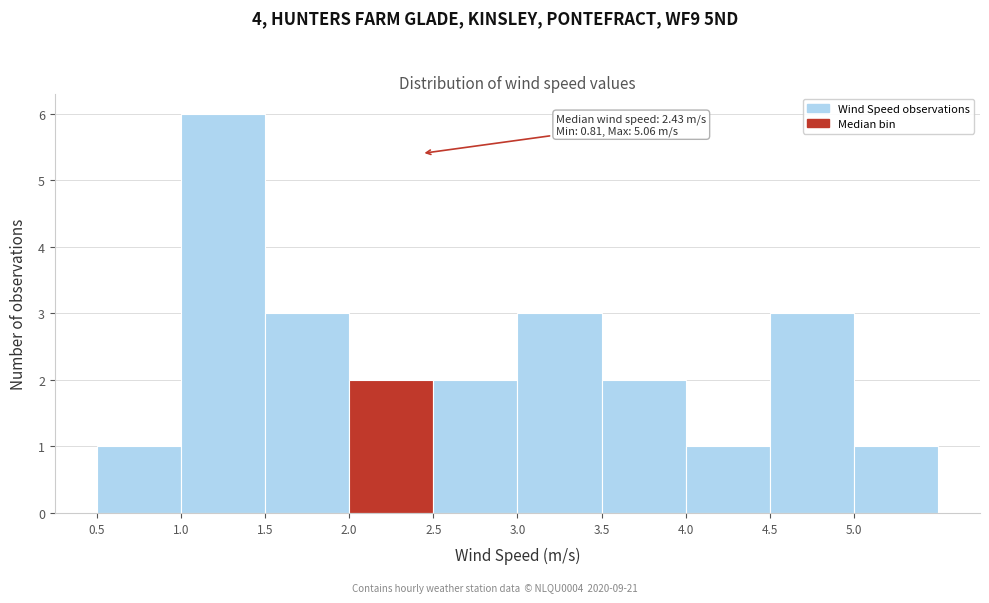

Over which range of the x-axis is the bar tallest?

1.0 to 1.5